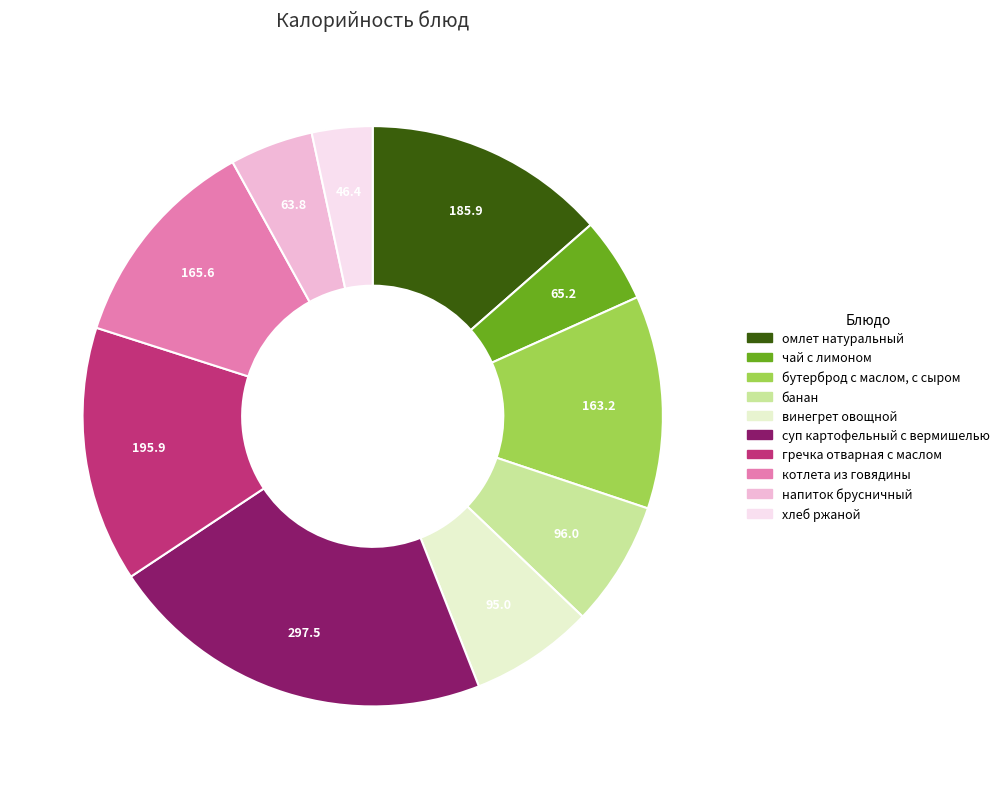

Approximately how many times larger is the value at гречка отварная с маслом compared to суп картофельный с вермишелью?

0.7